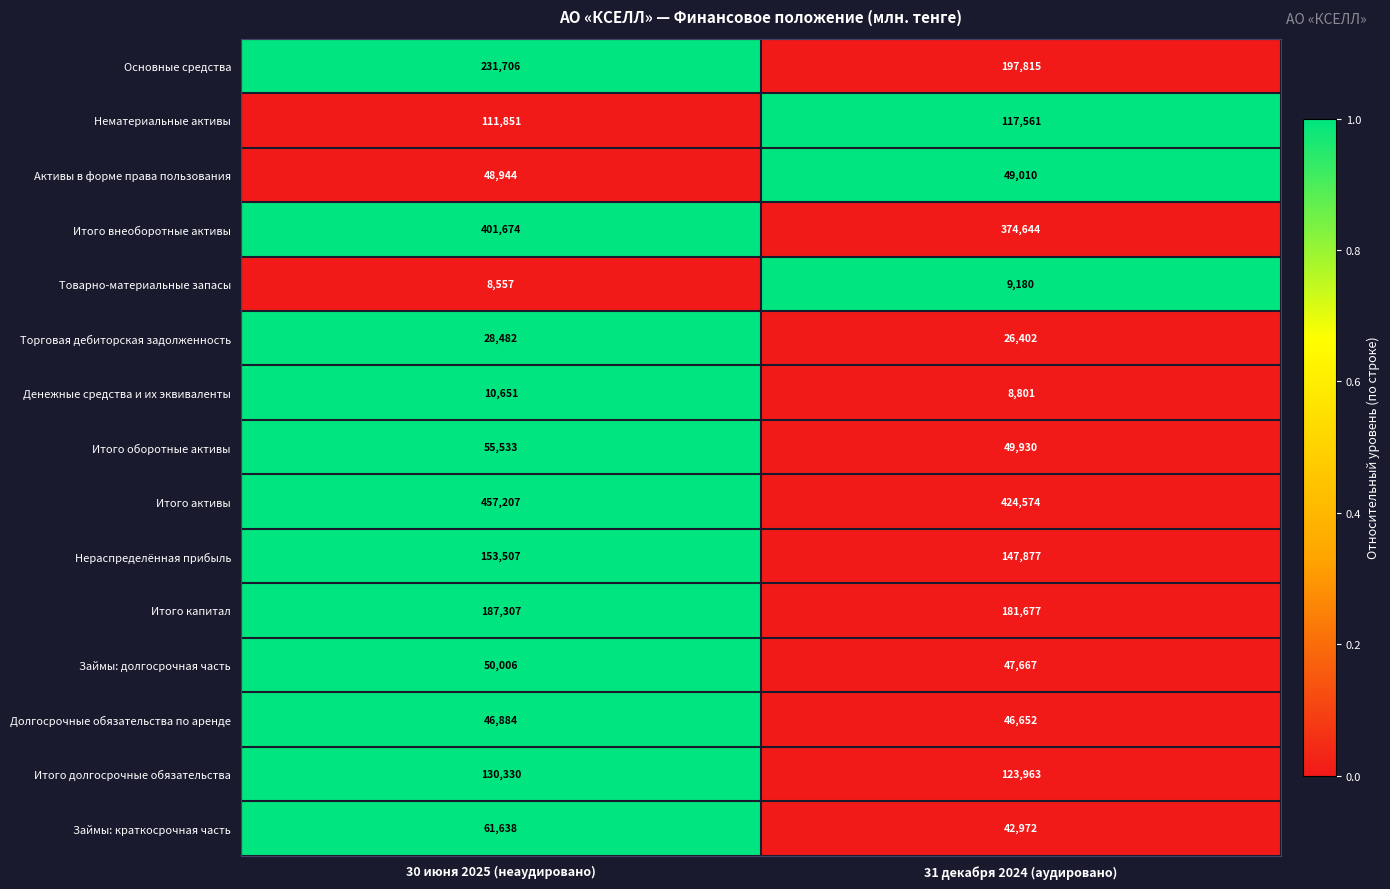

Which series has the widest spread of values?

Основные средства